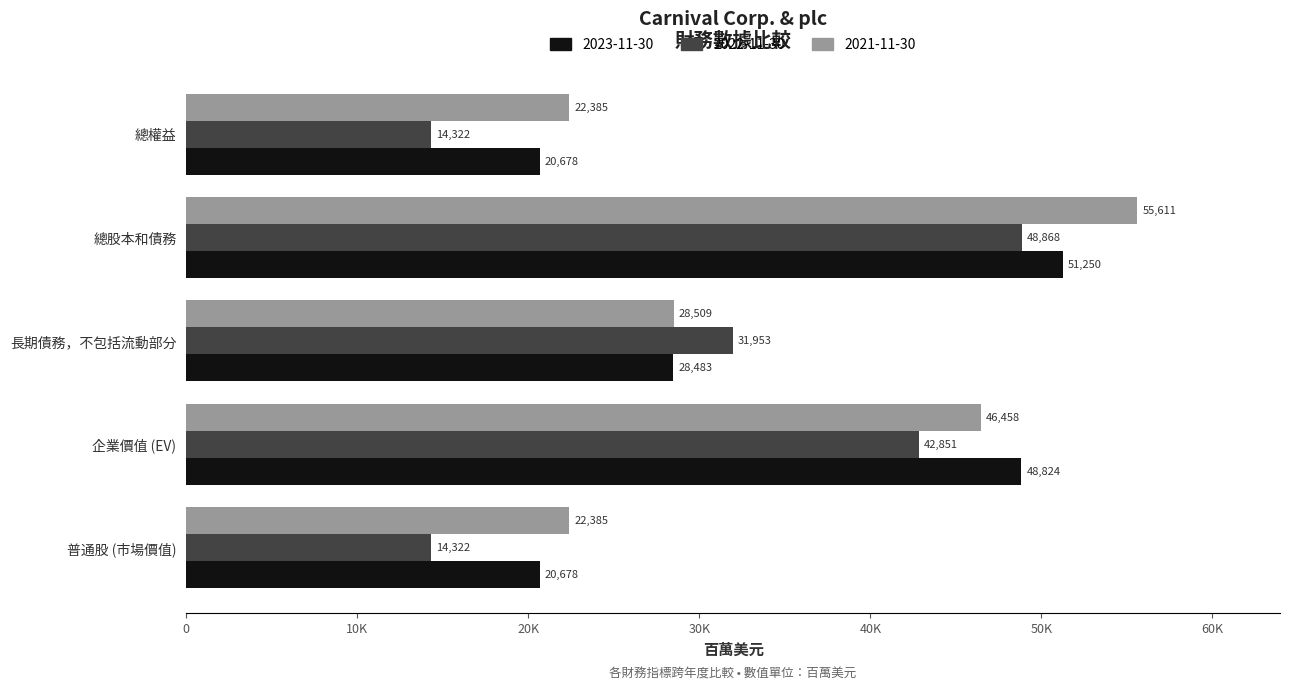

Rank the series by their average value, from lowest to highest.

2022-11-30, 2023-11-30, 2021-11-30